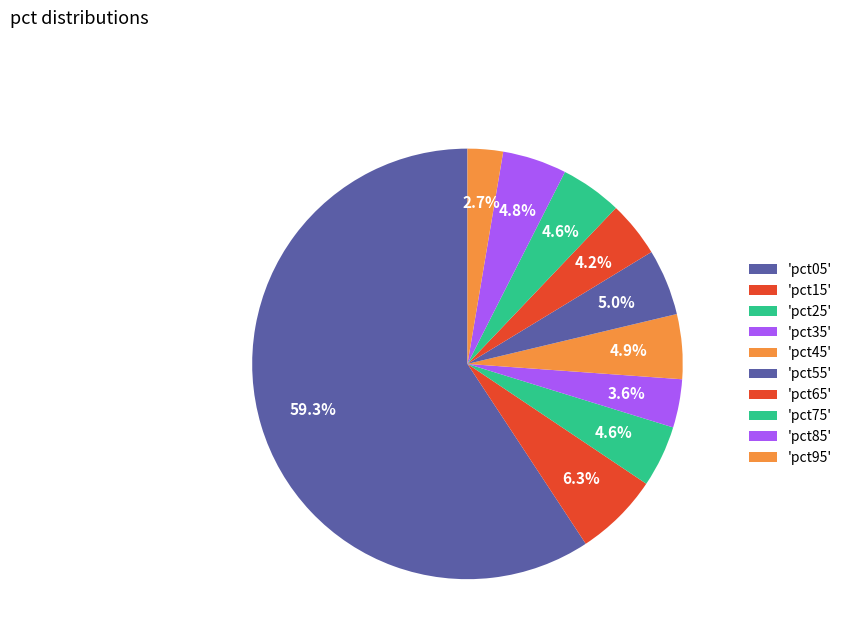

How many slices are in this pie chart?

10